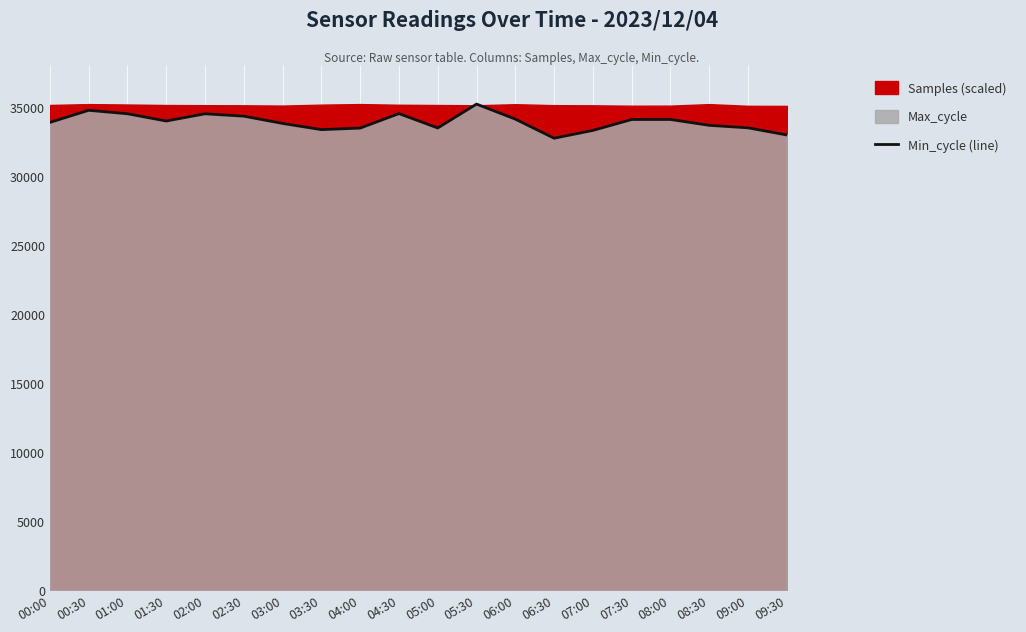

How many data points does each series have?

20